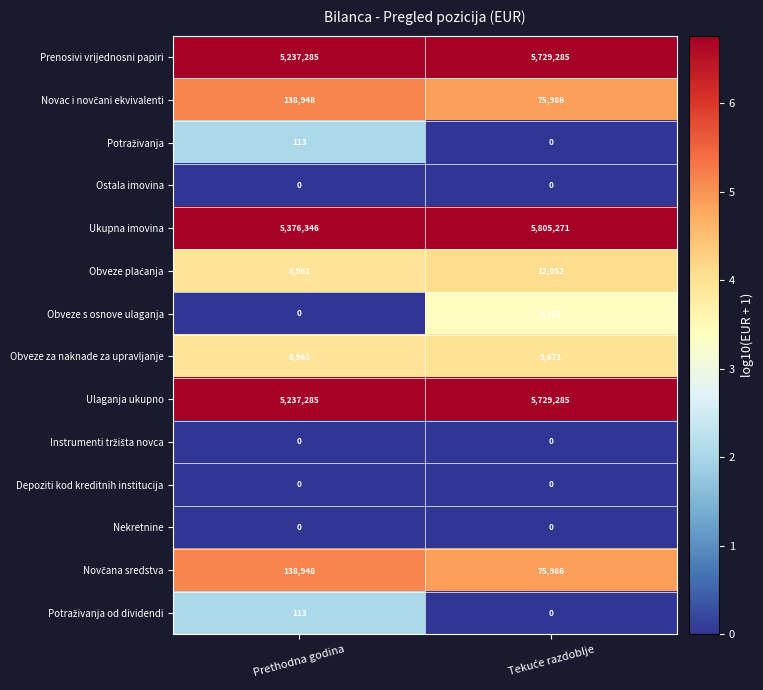

What is the spread (max minus min) of values at Prethodna godina?

5376346